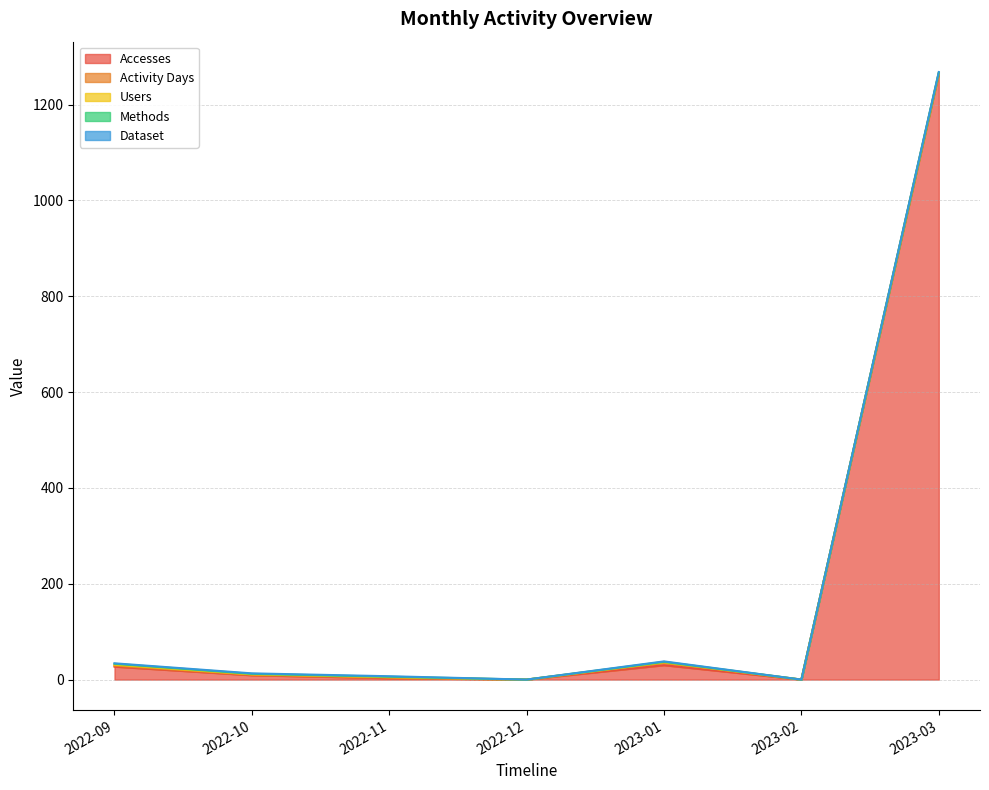

Where is the first local minimum for Dataset?

2022-12